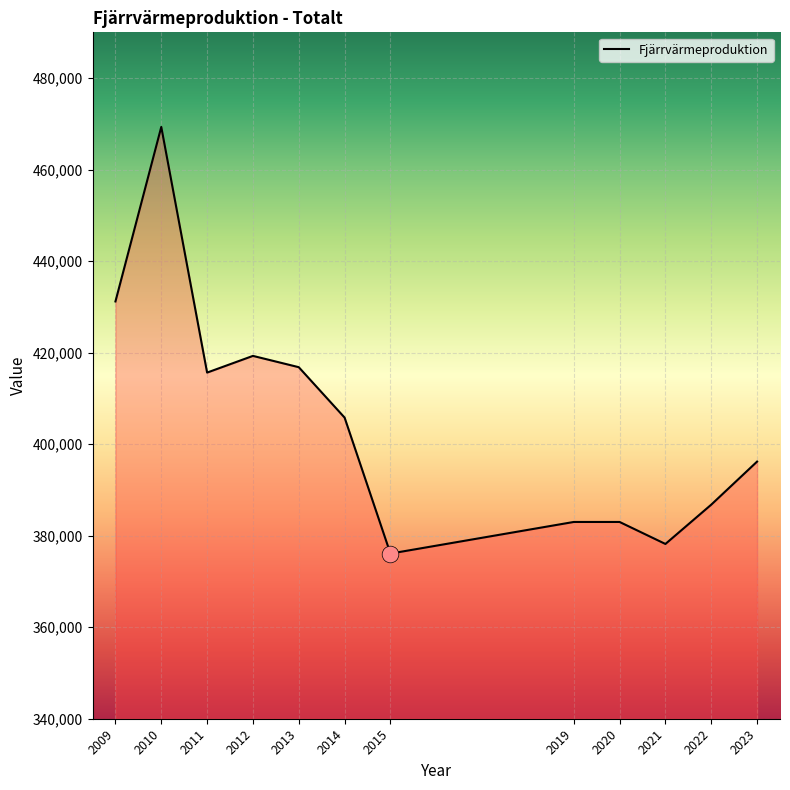

Is it true that the value at 2021 is 171671?

False